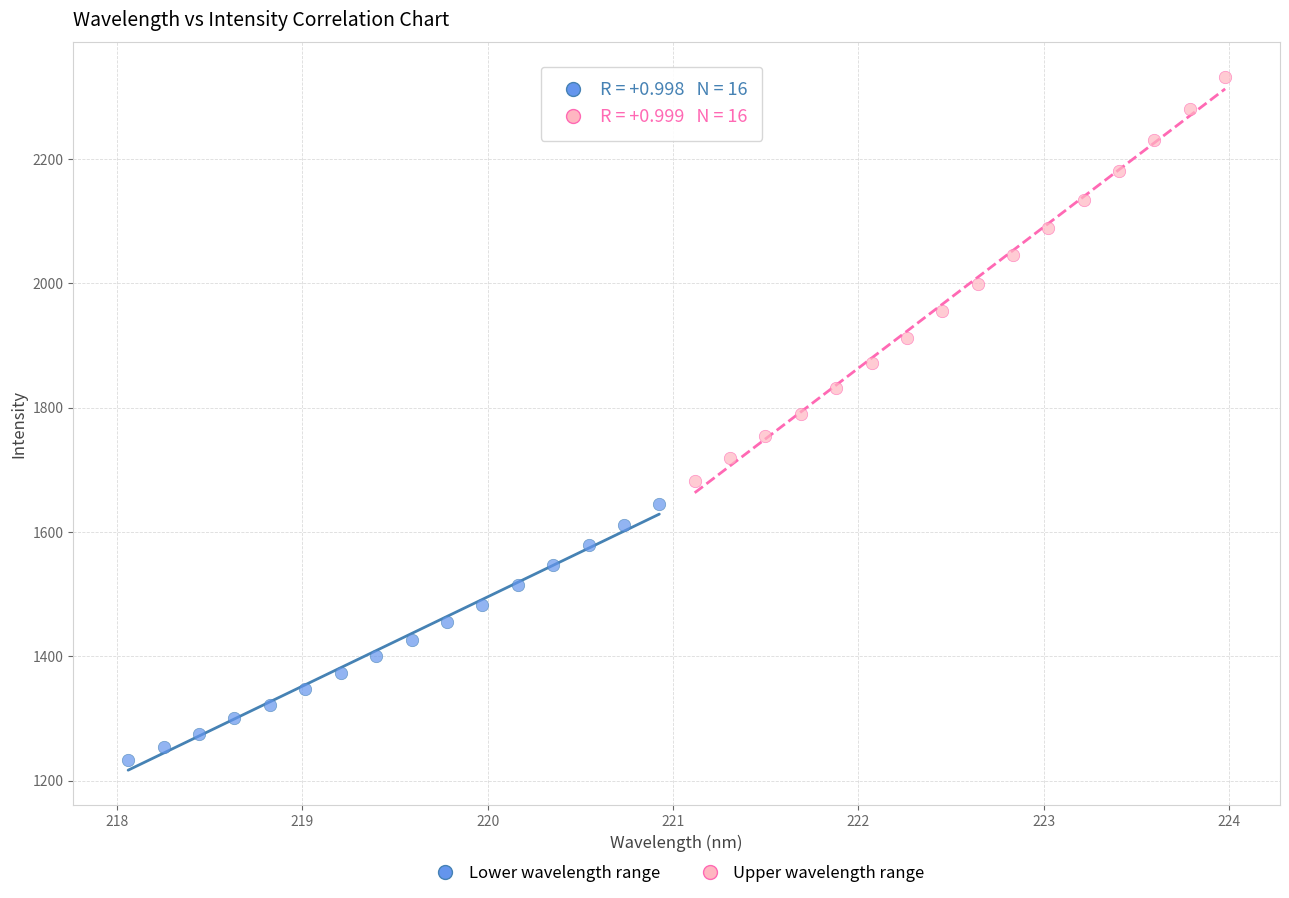

Which series contains the lowest Y value?

Lower wavelength range